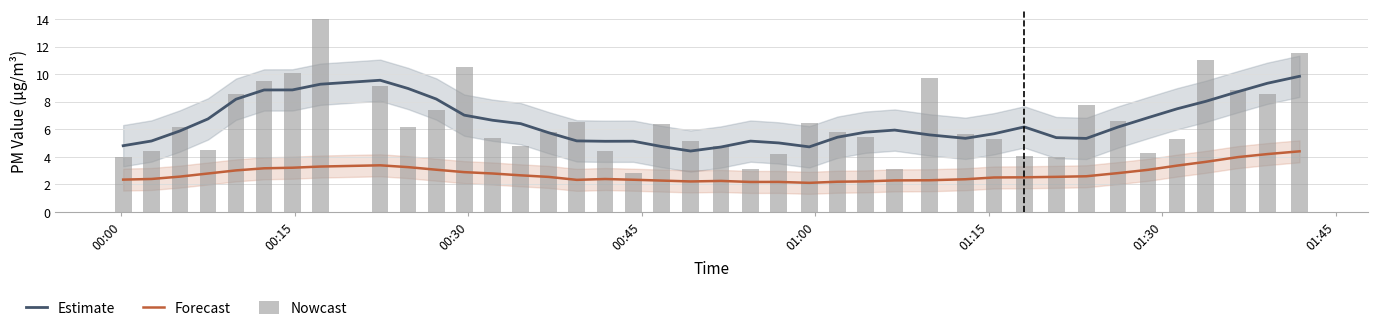

What is the highest value of the Estimate series?

9.9